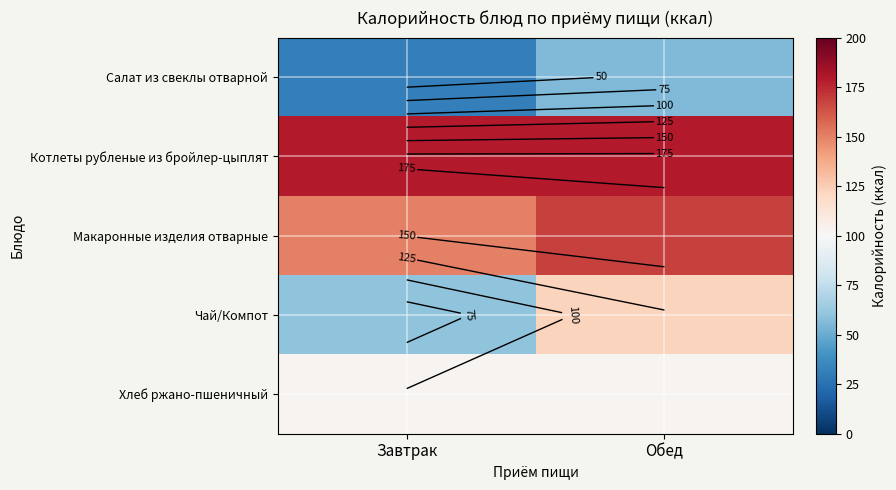

Is the value of Хлеб ржано-пшеничный at Завтрак greater than the value of Чай/Компот at Завтрак?

Yes